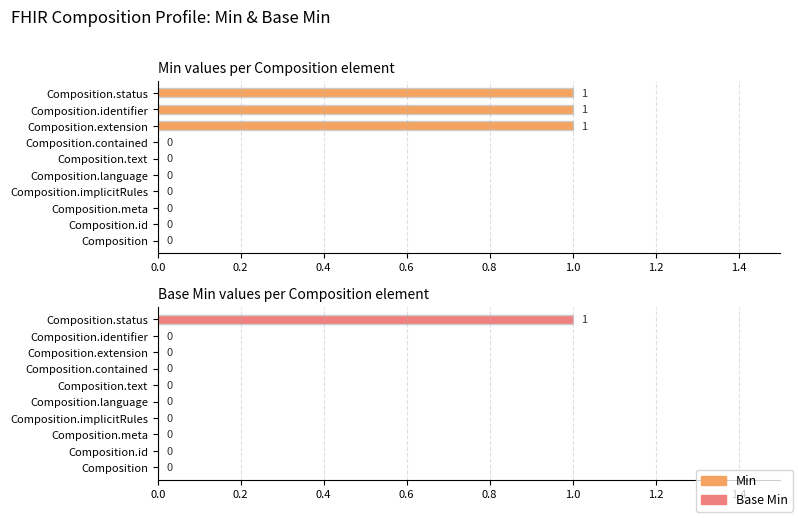

Reading left to right, list all the values displayed in this chart.

Min: 0	0	0	0	0	0	0	1	1	1
Base Min: 0	0	0	0	0	0	0	0	0	1